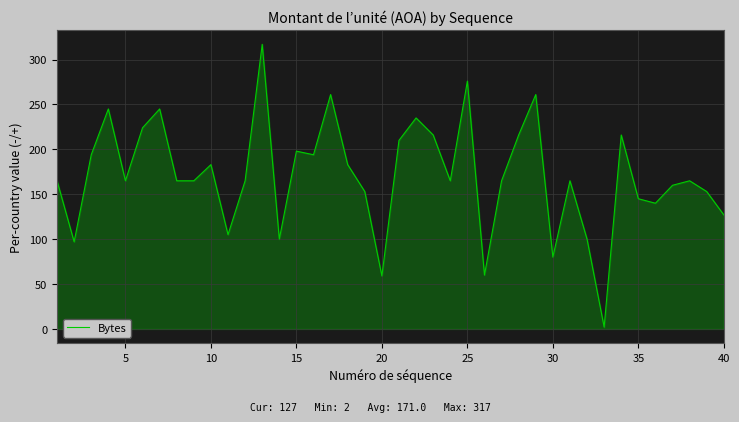

Does the chart have visible grid lines?

Yes